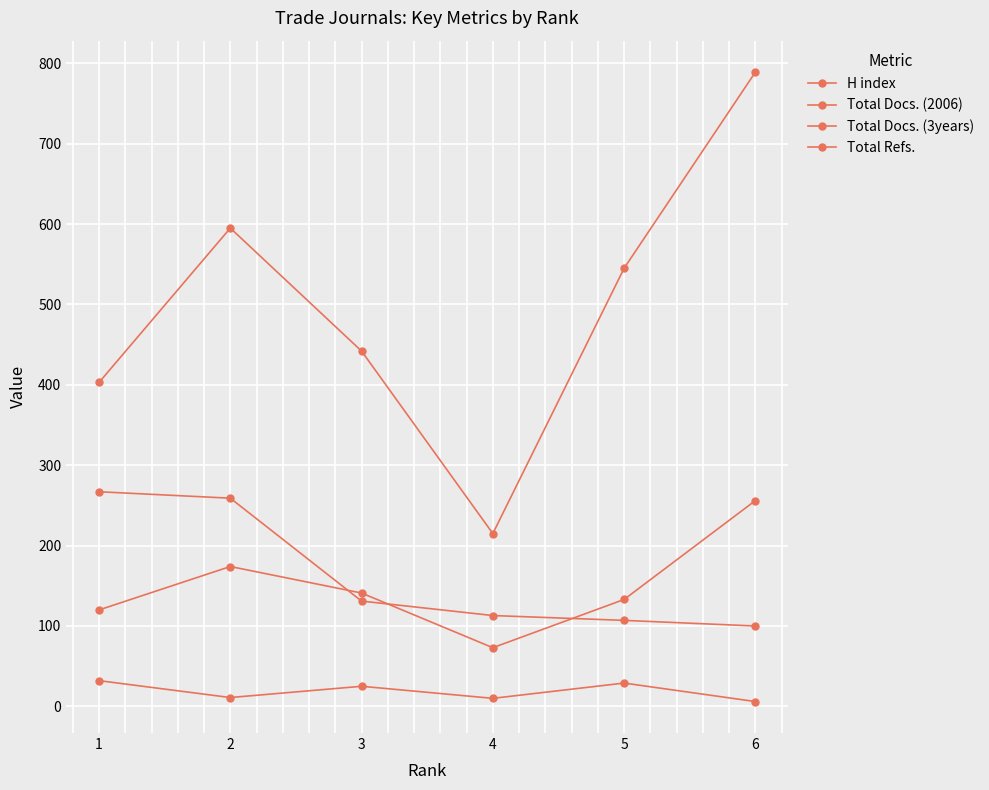

At which category does Total Docs. (3years) reach its first local peak?

2